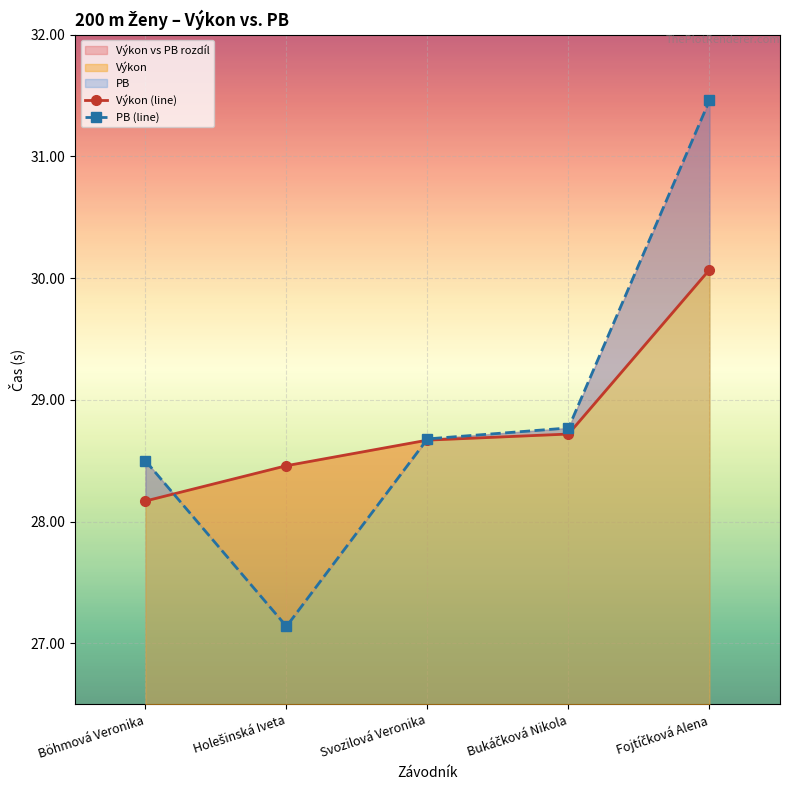

What is the greatest value displayed?

31.5